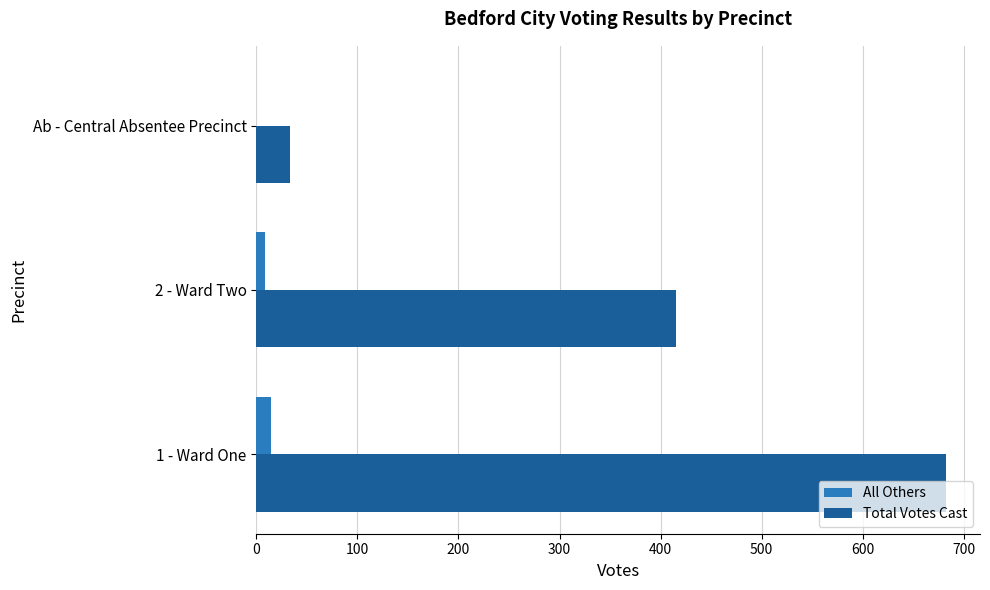

Where is All Others nearest to the value 7?

2 - Ward Two